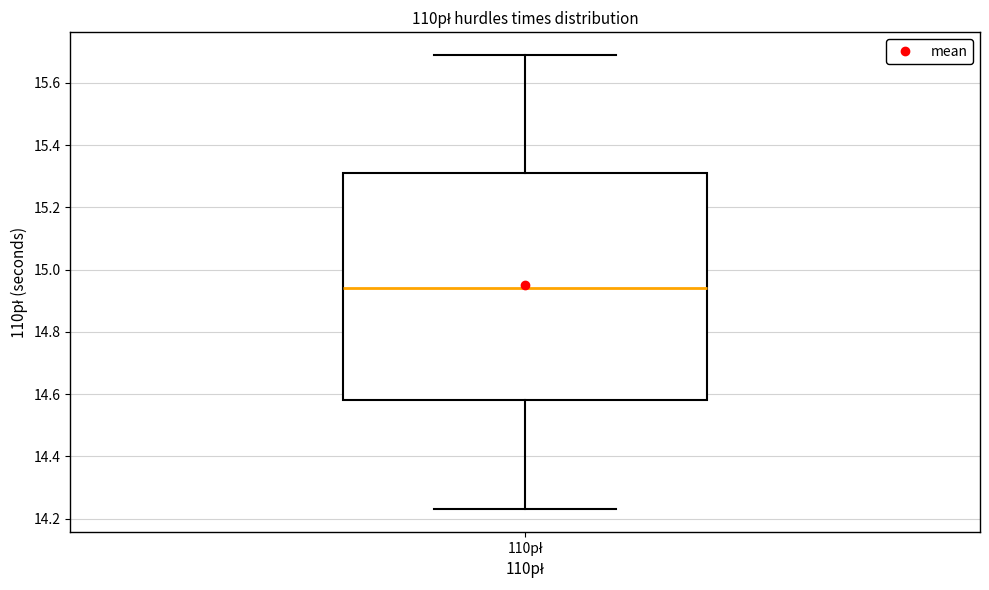

Read this box plot against the y-axis: the position of the median line, the range covered by the box, and the ends of both whiskers. The values are not printed on the chart, so give them approximately, as read against the axis.

median 14.94, box 14.58 to 15.32, whiskers 14.24 to 15.70